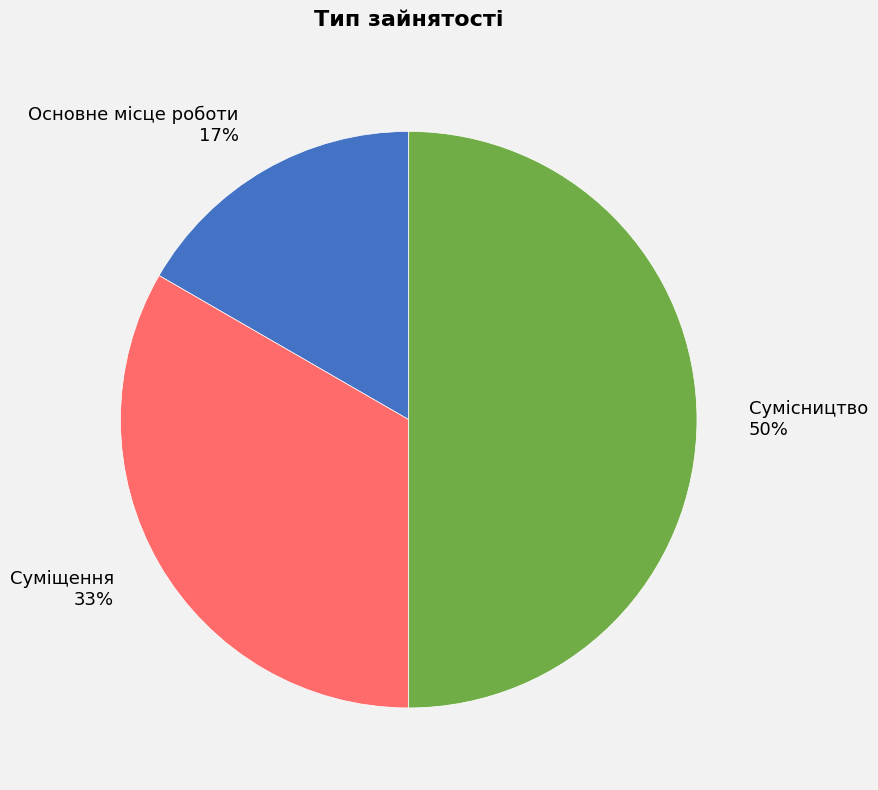

Combined, do Основне місце роботи and Сумісництво account for over 50%?

Yes